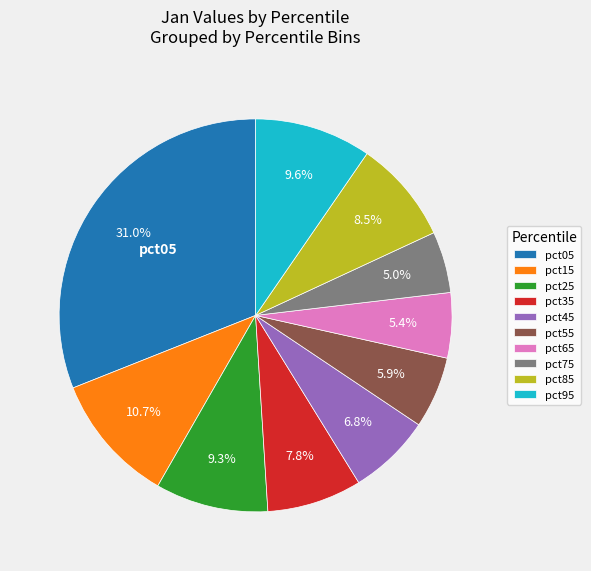

To the nearest percent, what portion does pct65 represent?

5%